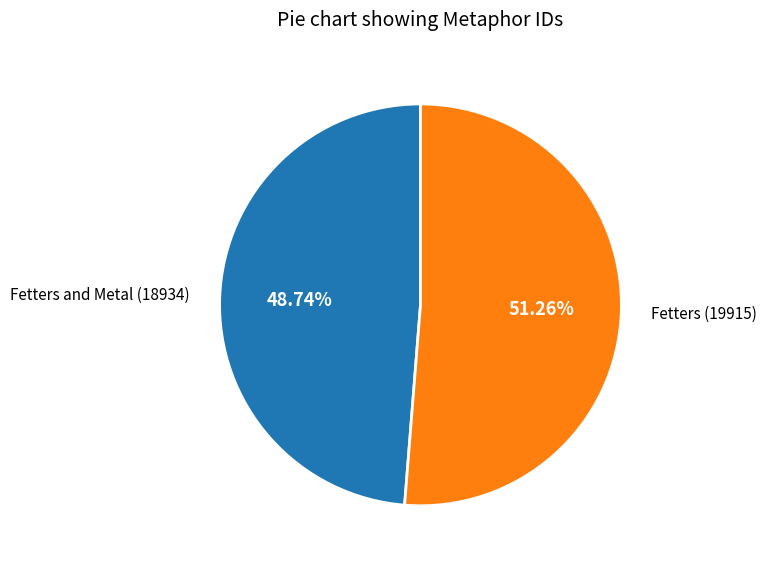

Which slice is the largest?

Fetters (19915)